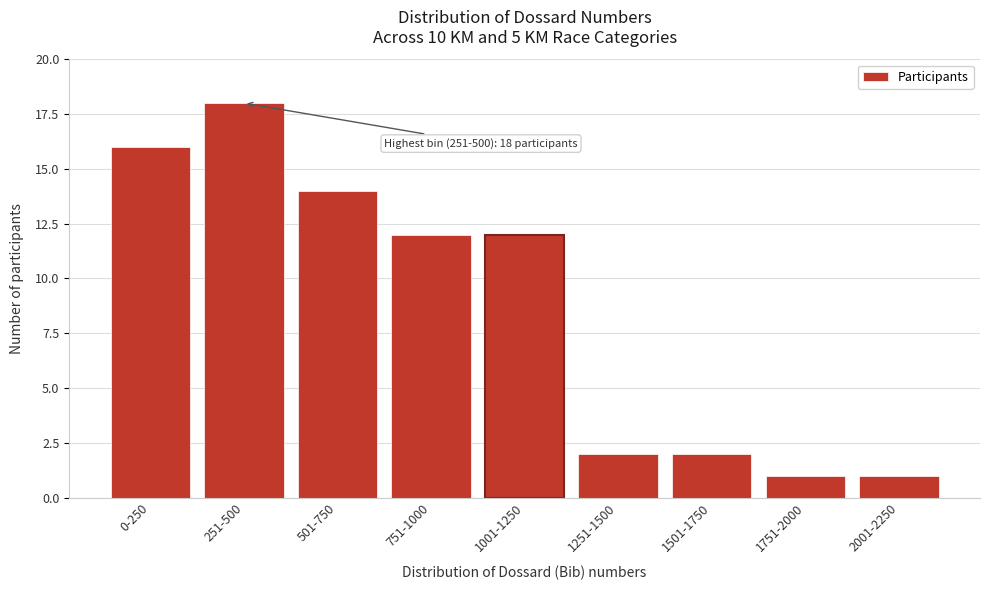

Reading right to left, list all the values displayed in this chart.

2001-2250=1	1751-2000=1	1501-1750=2	1251-1500=2	1001-1250=12	751-1000=12	501-750=14	251-500=18	0-250=16